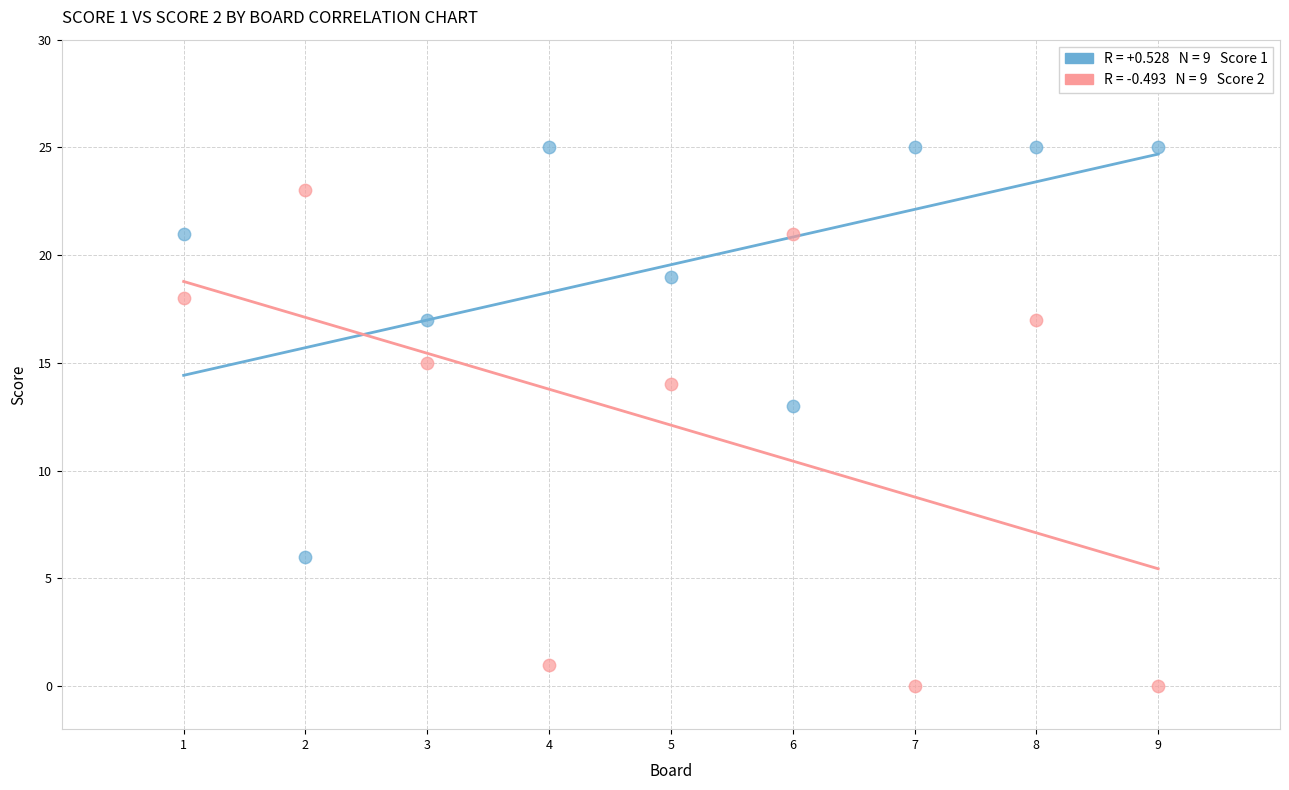

Across all data points, what is the range of Y values (max minus min)?

25